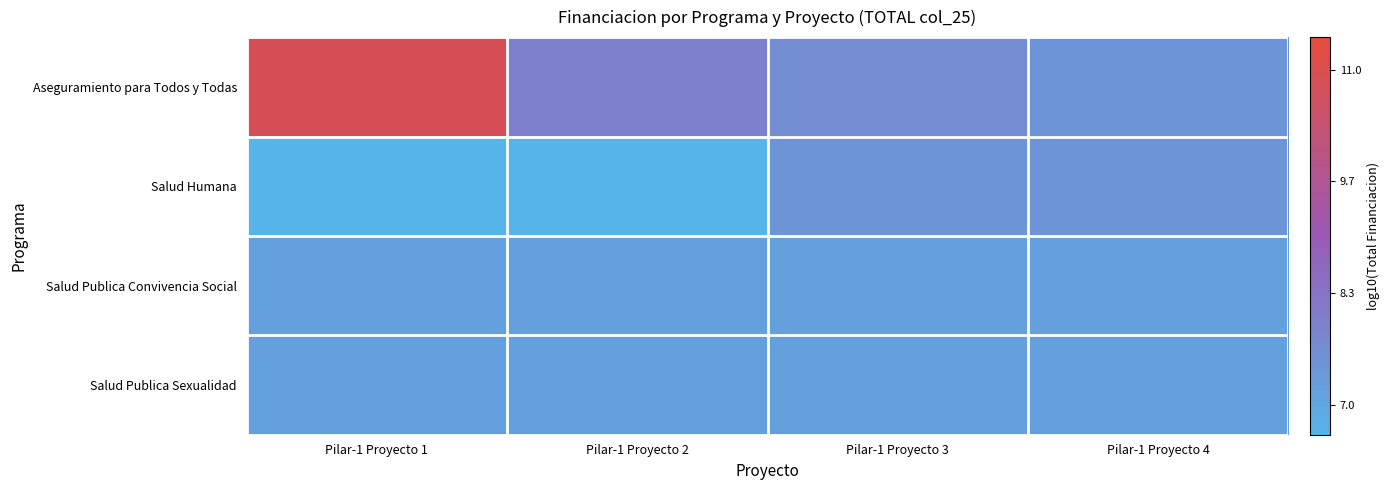

Rank the series at Pilar-1 Proyecto 4 from highest to lowest value.

Aseguramiento para Todos y Todas, Salud Humana, Salud Publica Convivencia Social, Salud Publica Sexualidad